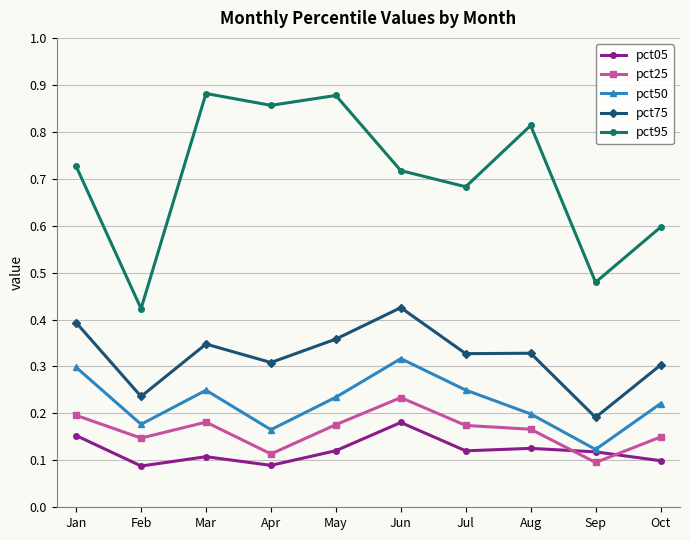

Is the value of pct25 at Sep greater than the value of pct50 at Jan?

No